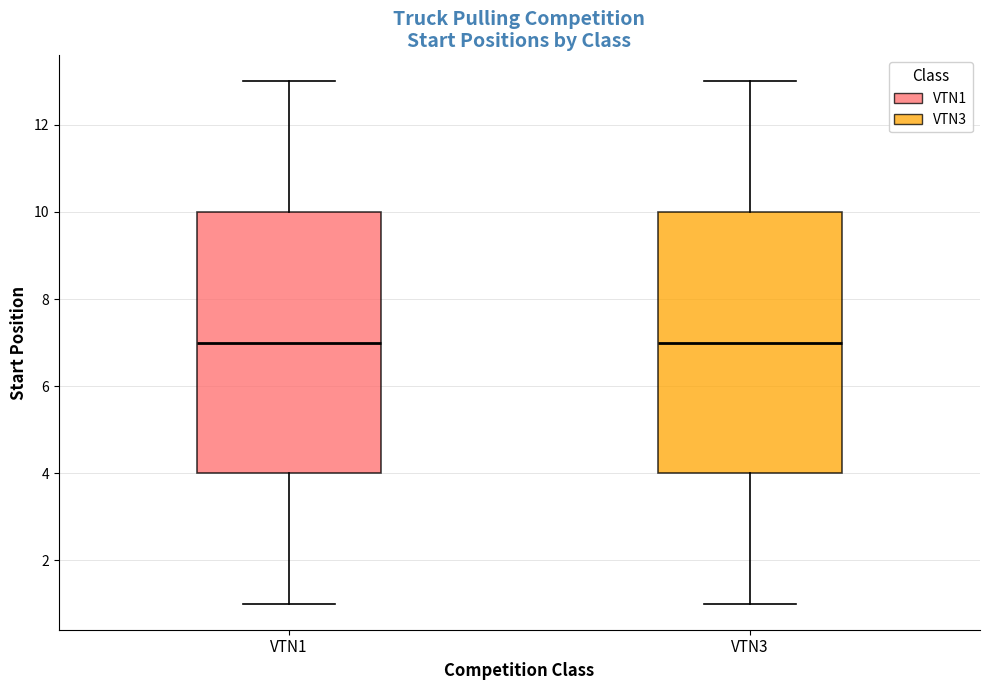

Reading left to right, transcribe this box plot: for each box, give where its median line is, the range the box spans, and where its two whiskers end, as read against the y-axis. The values are not printed on the chart, so give them approximately, as read against the axis.

VTN1: median 7, box 4 to 10, whiskers 1 to 13
VTN3: median 7, box 4 to 10, whiskers 1 to 13